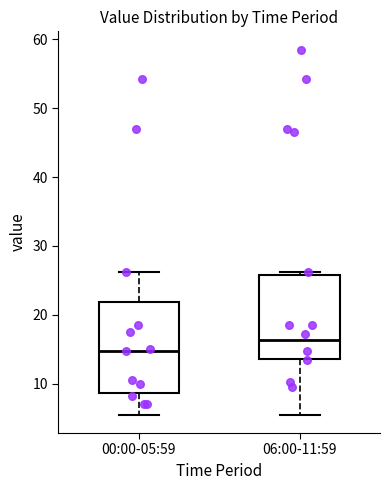

Reading left to right, read every box against the y-axis: the position of its median line, the range the box covers, and the ends of its whiskers. The values are not printed on the chart, so give them approximately, as read against the axis.

00:00-05:59: median 15, box 9 to 22, whiskers 6 to 26
06:00-11:59: median 16, box 14 to 26, whiskers 6 to 26 (just above the box's upper edge)